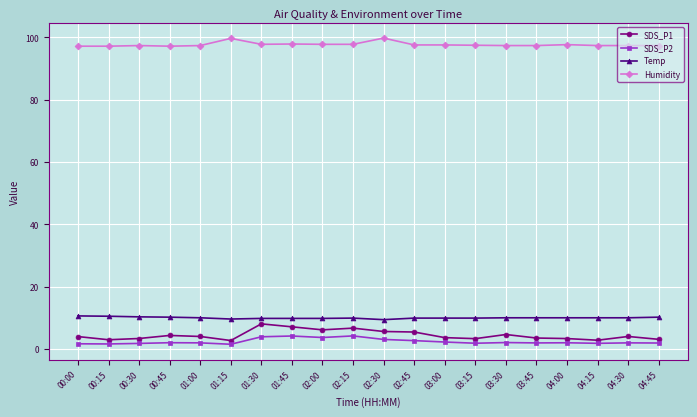

What is the label of the 5th point from the right?

03:45